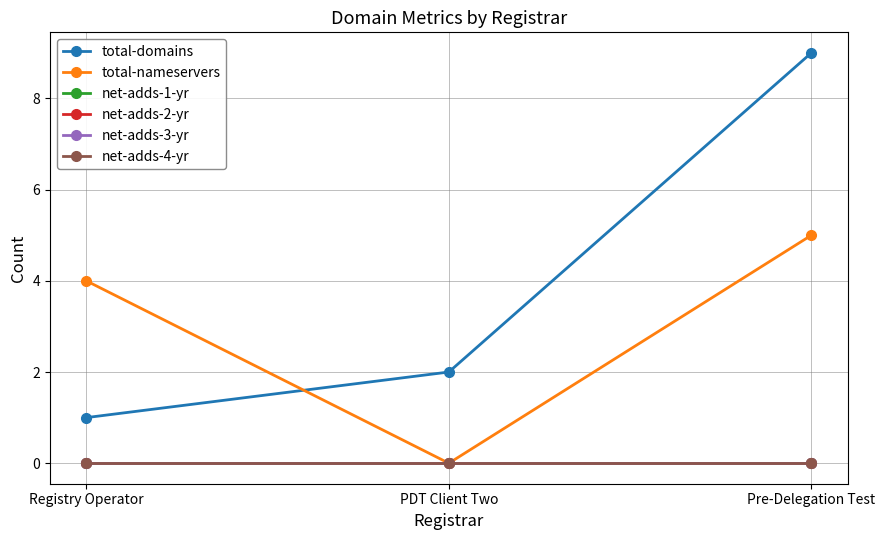

What is the label of the 1st point from the left?

Registry Operator